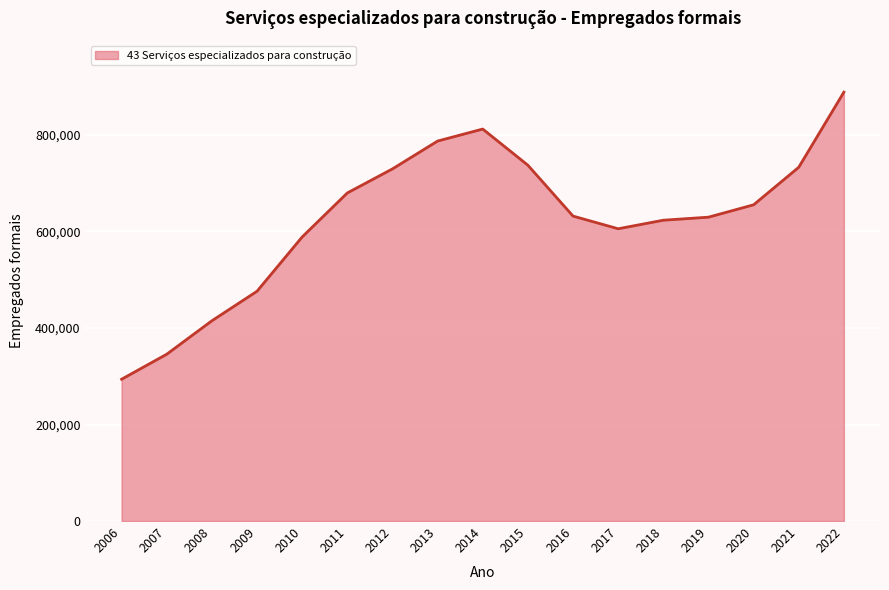

Which has a higher value, 2011 or 2008?

2011